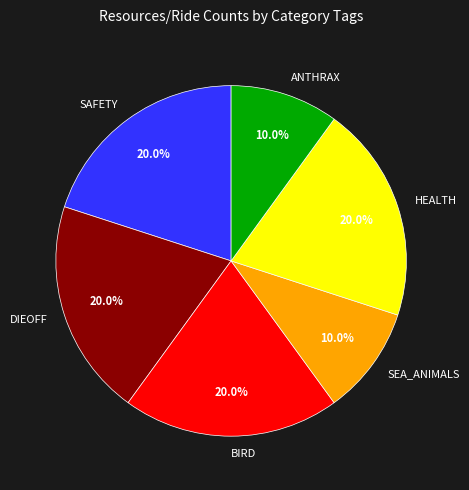

Does SEA_ANIMALS account for over 50% of the chart?

No